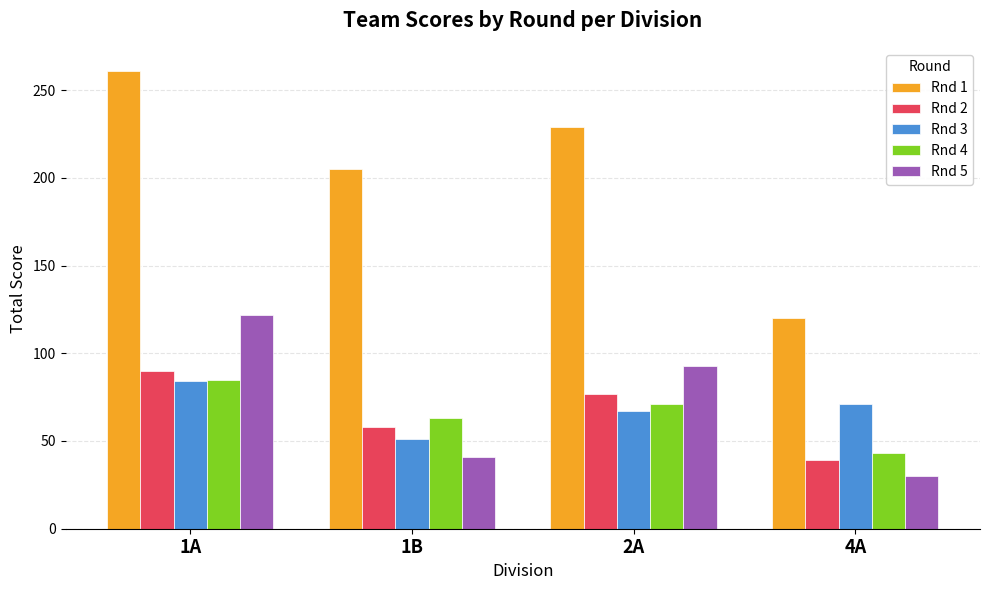

What is the sum of all Rnd 2 values?

264